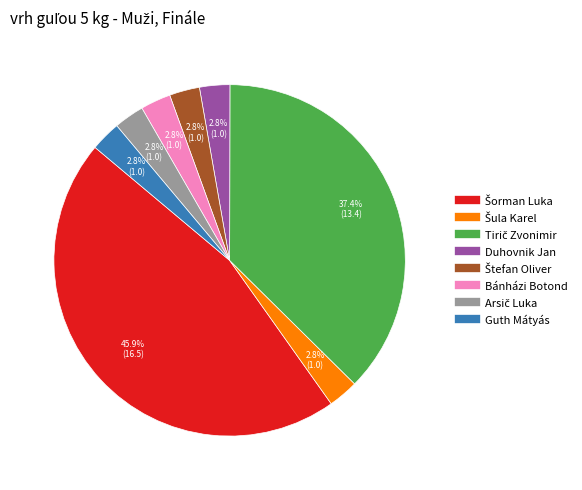

Count the number of slices in the pie.

8